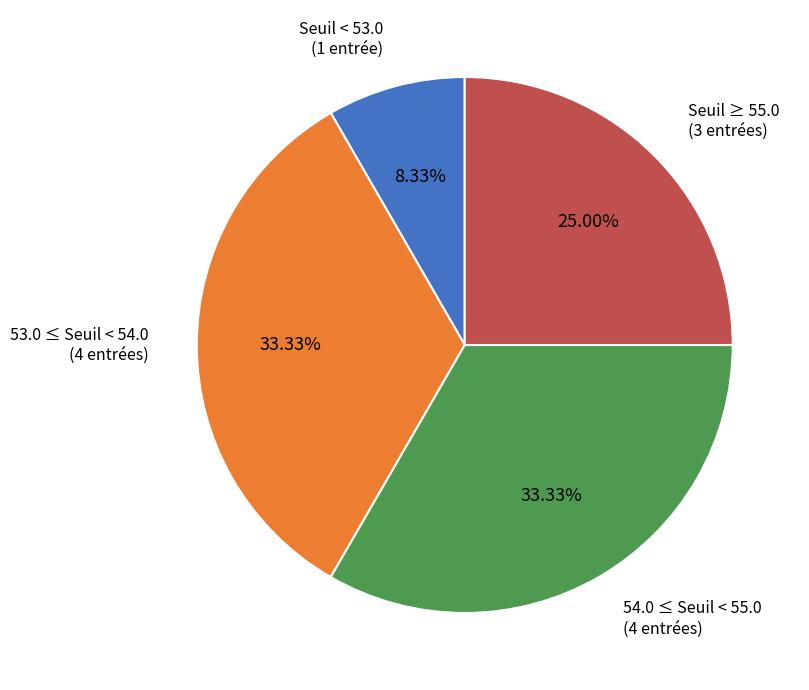

Is there a majority slice in this chart?

No